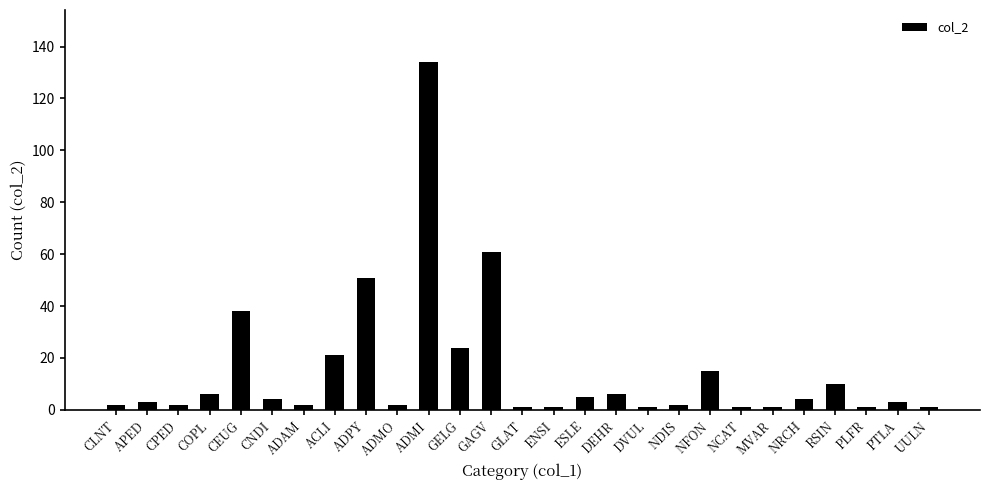

How many categories are shown in the chart?

27